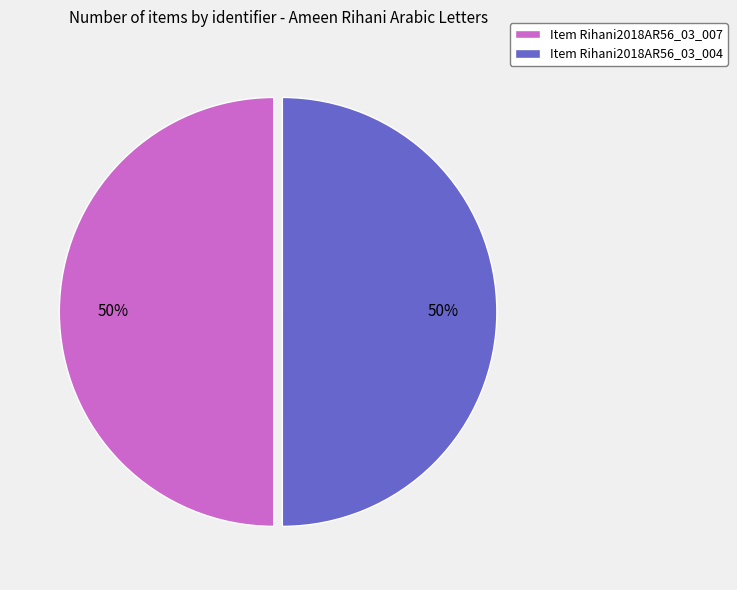

Count the number of slices in the pie.

2